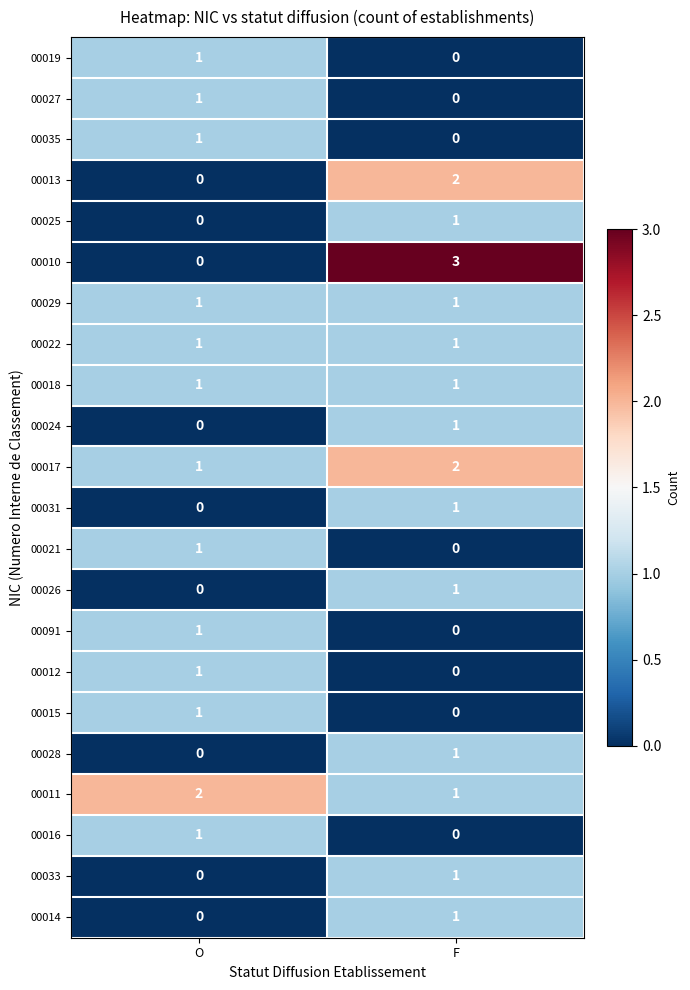

True or false: 00019 has a value of 1 at F.

False